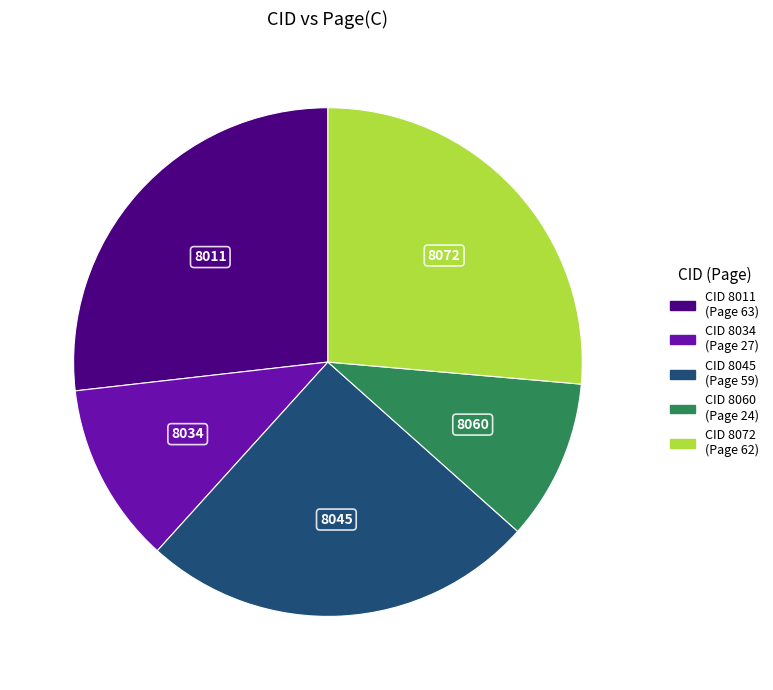

Is there a majority slice in this chart?

No